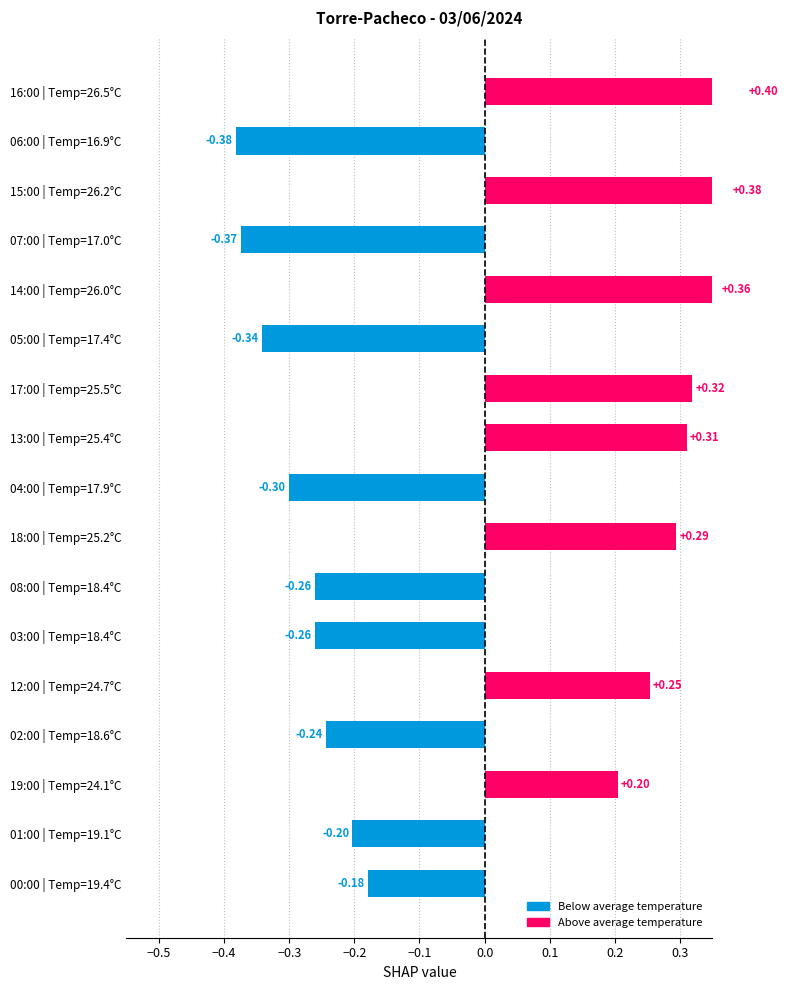

Count the values in the range 0 to 1.

8